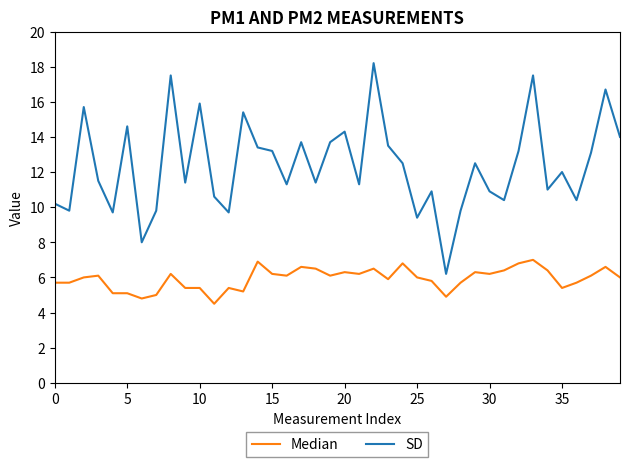

True or false: SD and Median cross at least once.

False